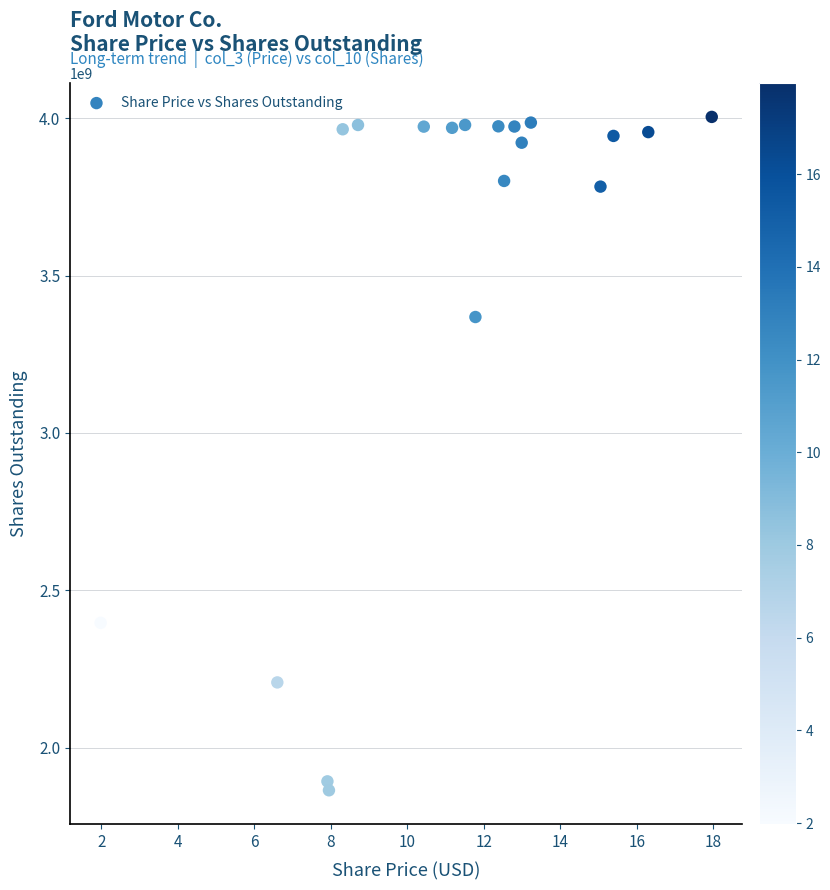

What Y value in the scatter plot is closest to 2934193010?

3368265681